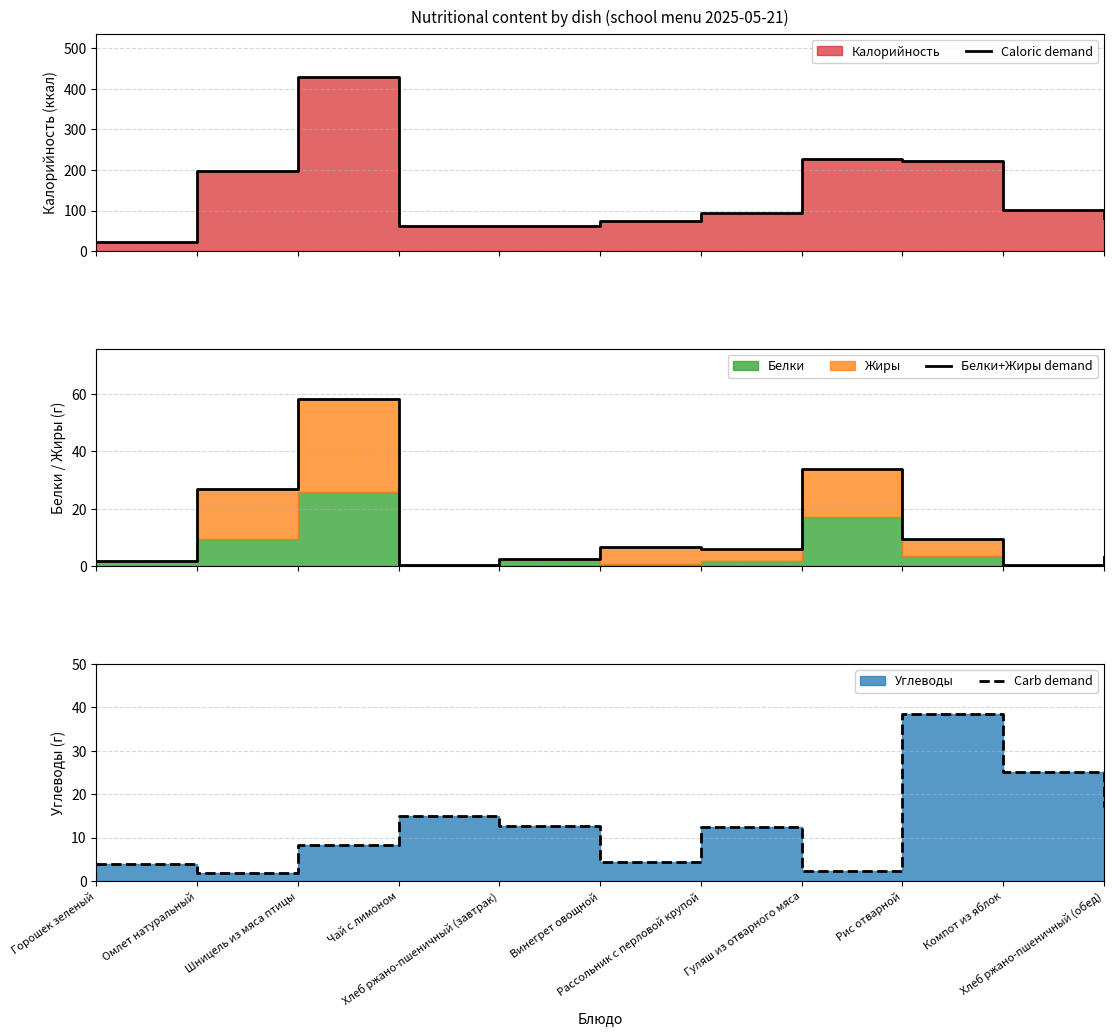

Where is the first local maximum for Caloric demand?

Шницель из мяса птицы